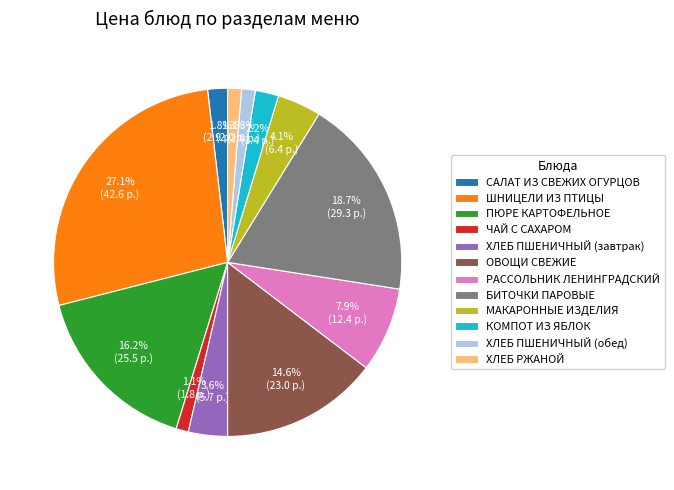

To the nearest percent, what is the combined percentage of БИТОЧКИ ПАРОВЫЕ and ХЛЕБ РЖАНОЙ?

20%